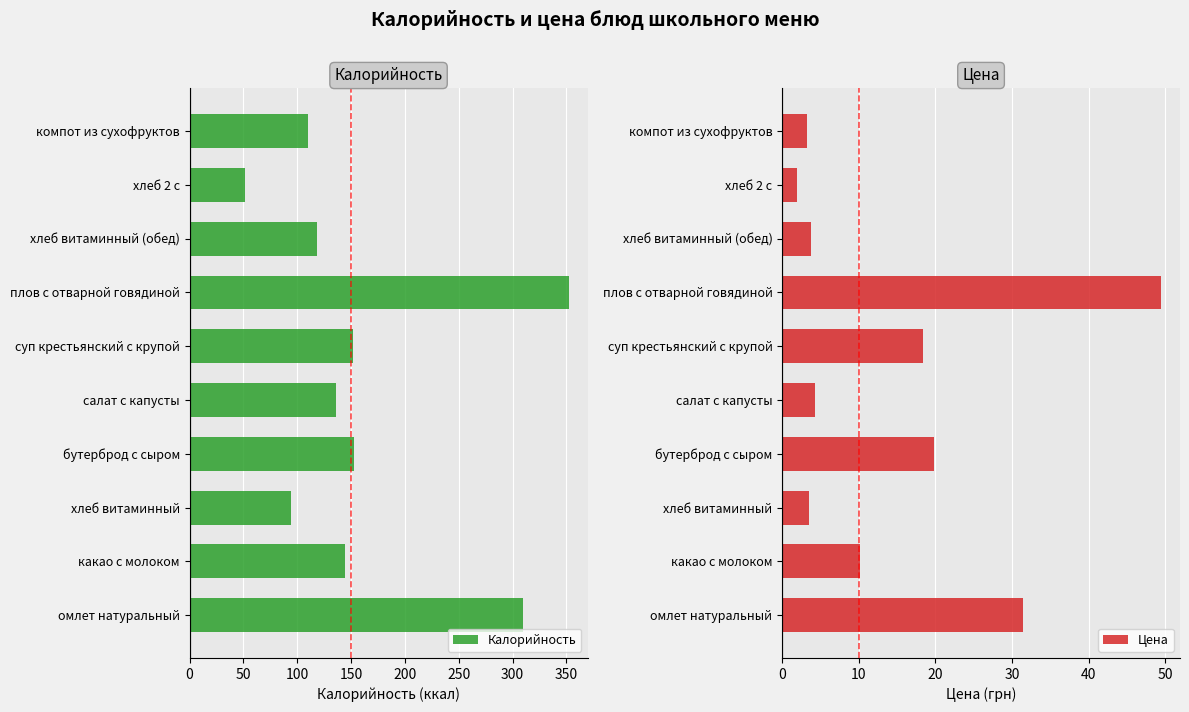

Rank the series by their average value, from lowest to highest.

Цена, Калорийность